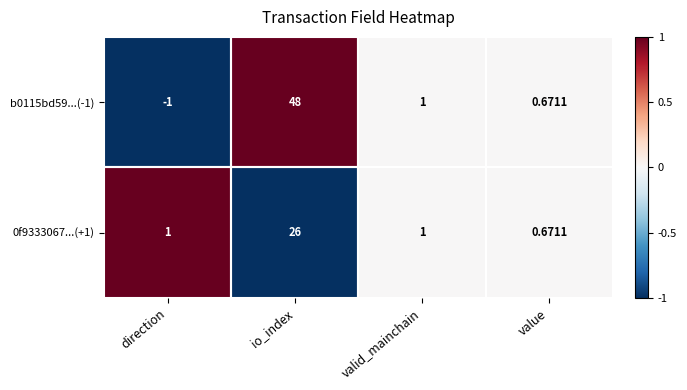

Where does the b0115bd59...(-1) series first go above 1?

io_index